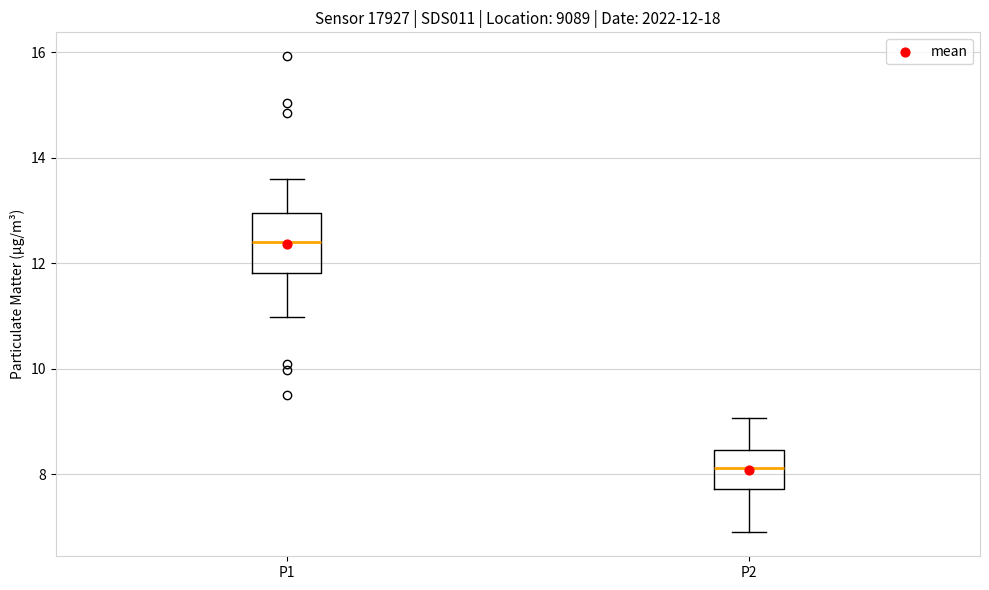

Which box's median line is the lowest?

P2